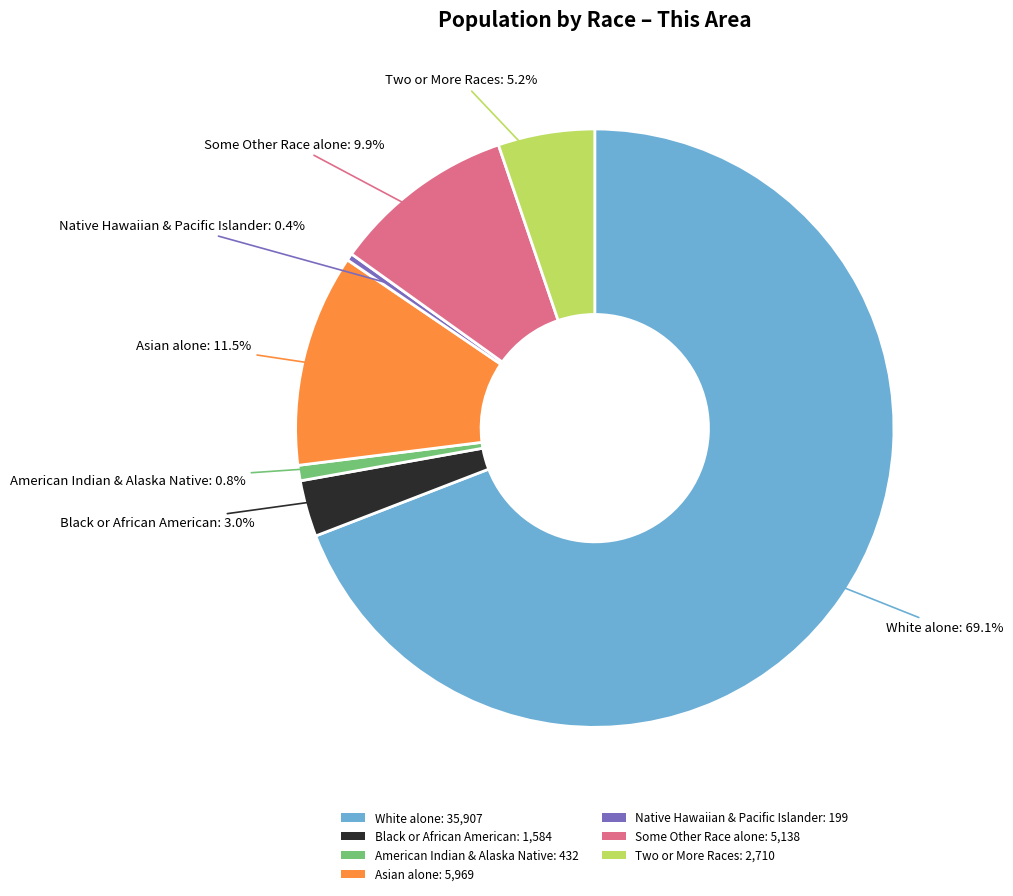

Approximately how many times larger is the value at White alone: 35,907 compared to Asian alone: 5,969?

6.0